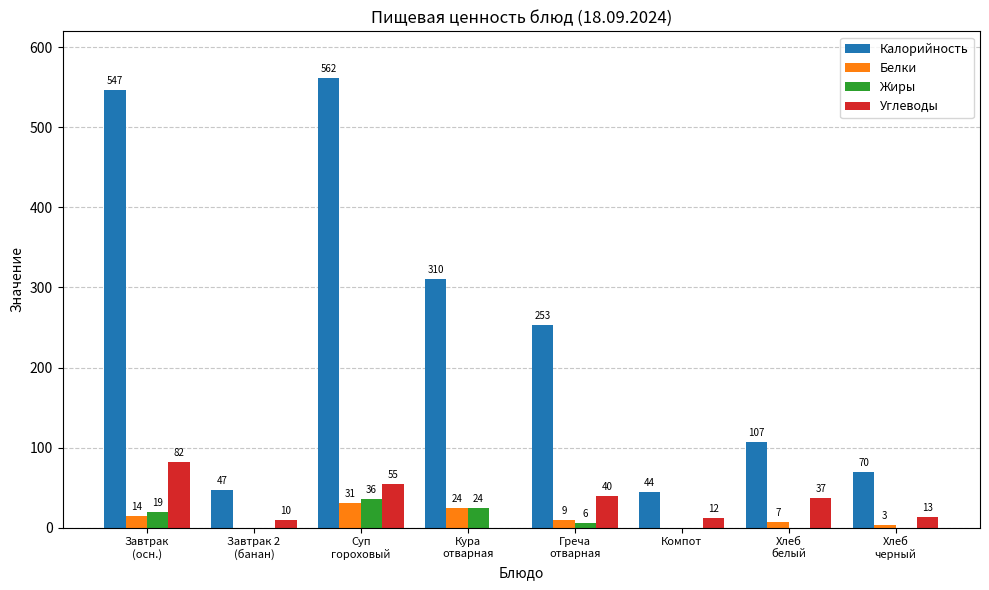

Which category has the highest value in the Белки series?

Суп
гороховый